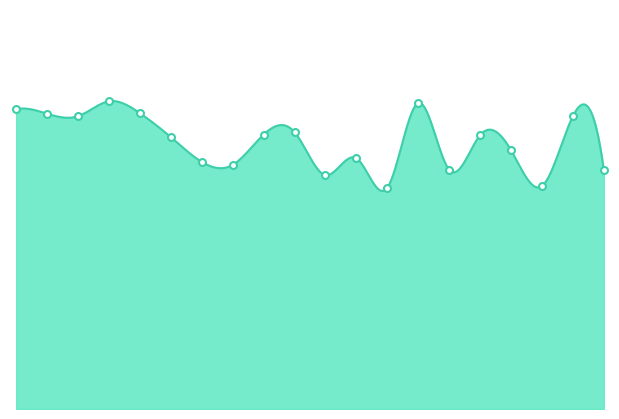

Which category has the lowest value across all series?

00:33